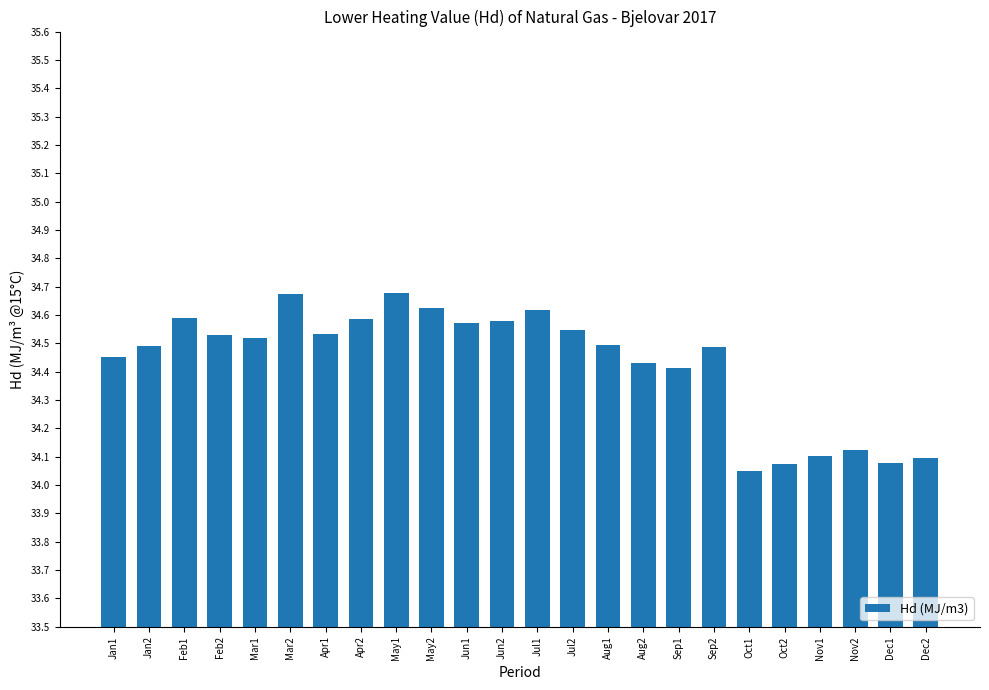

What is the label of the 13th bar from the right?

Jun2